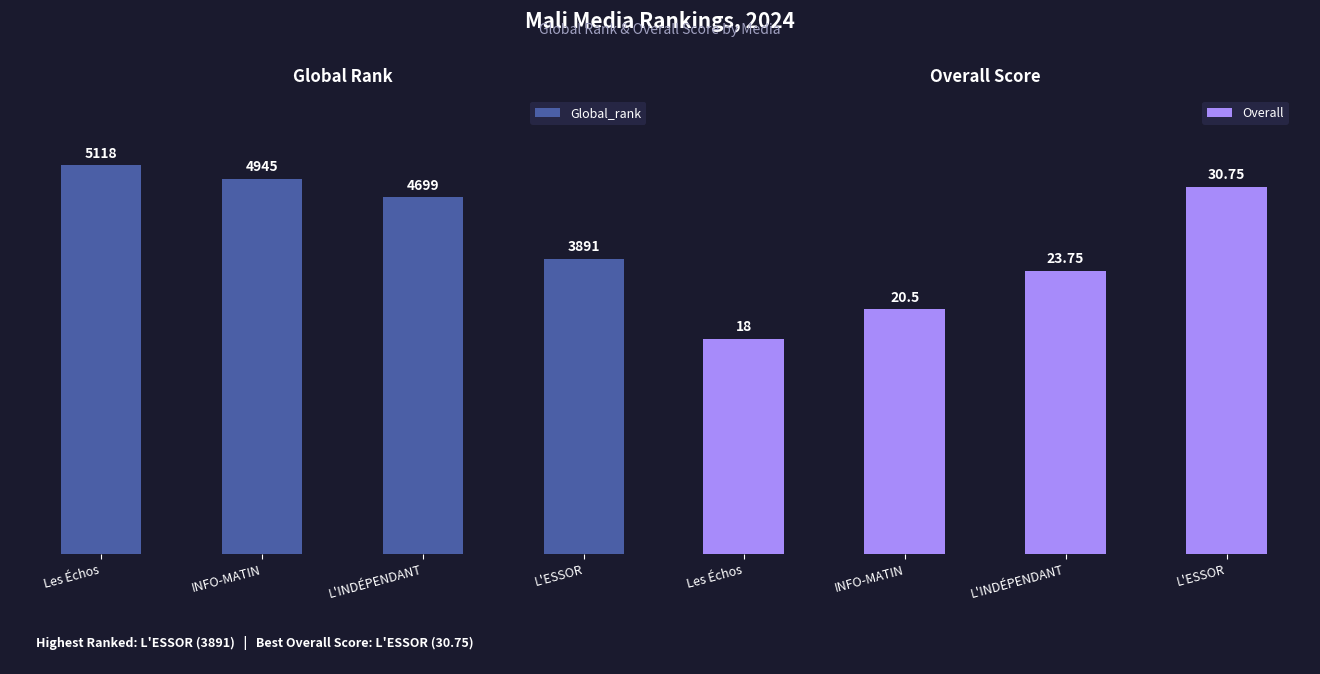

True or false: Global_rank has a value of 1673.4 at L'INDÉPENDANT.

False